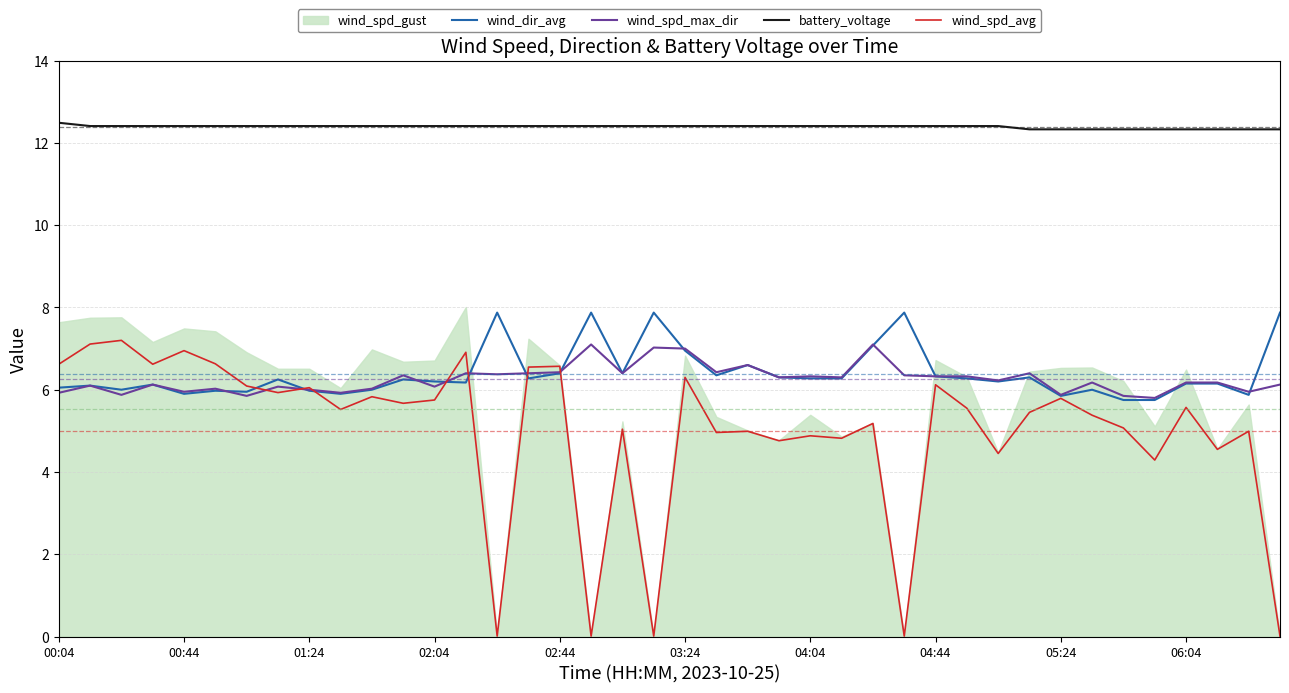

In wind_spd_max_dir, how many points are higher than both neighbors (excluding endpoints)?

13